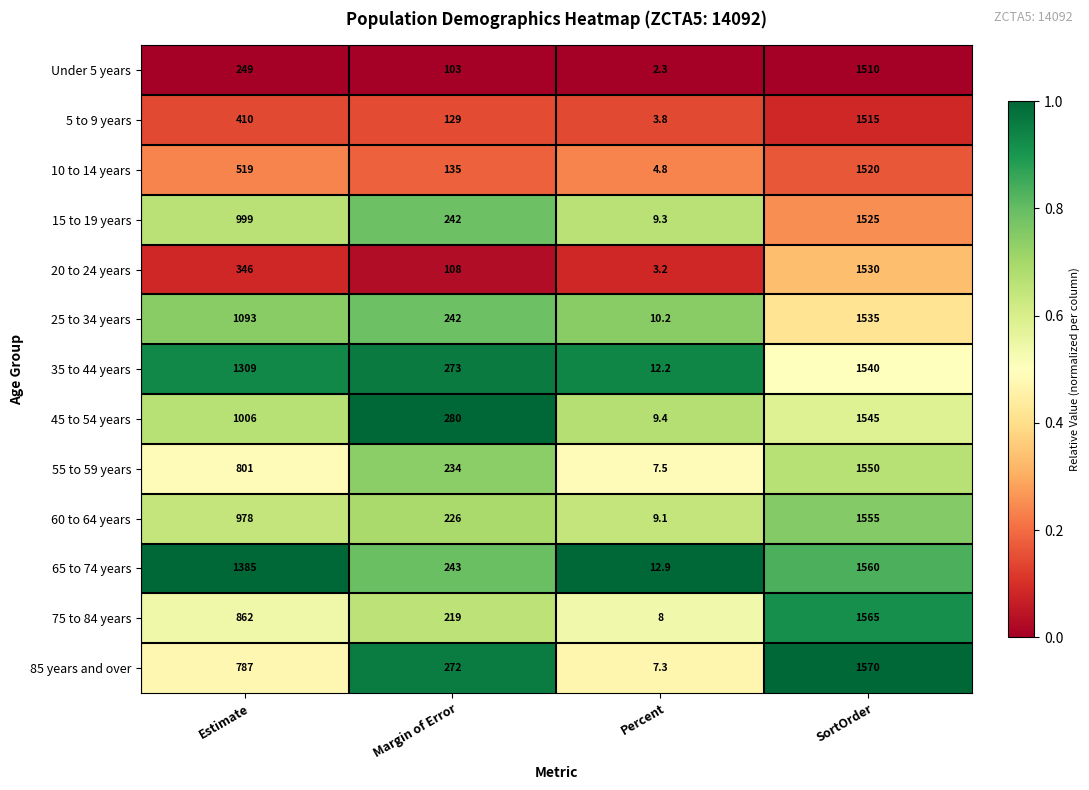

At which label does 15 to 19 years reach its peak?

SortOrder